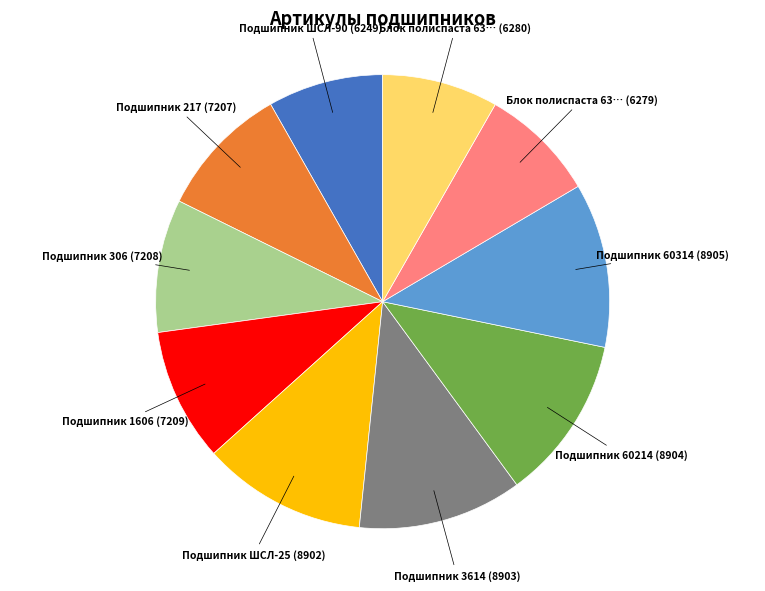

Is there any slice that represents more than half of the pie?

No